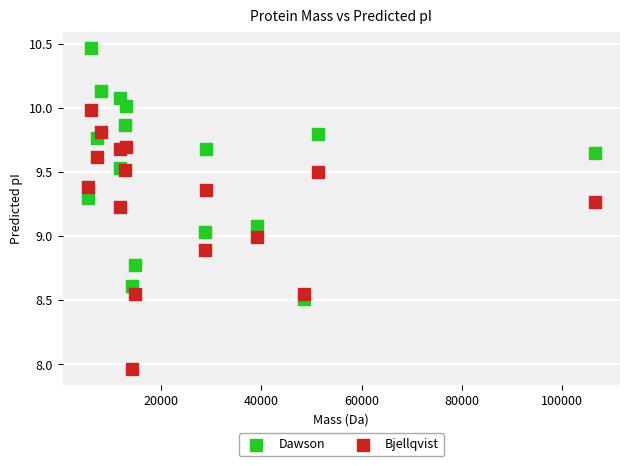

Which series reaches the maximum Y coordinate?

Dawson